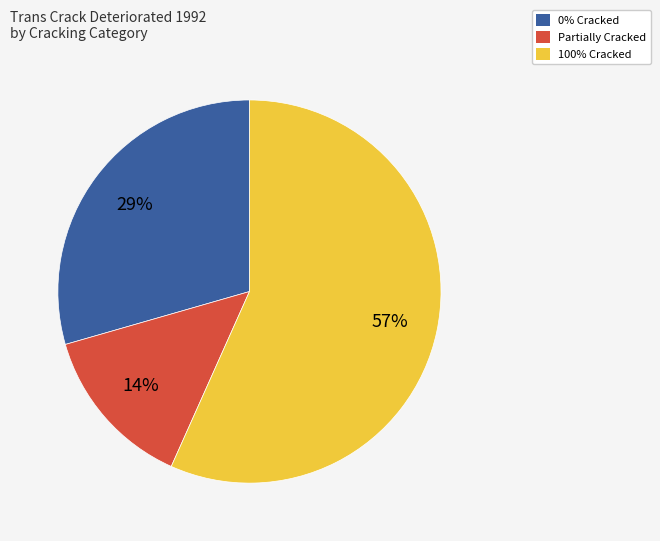

Is there a majority slice in this chart?

Yes